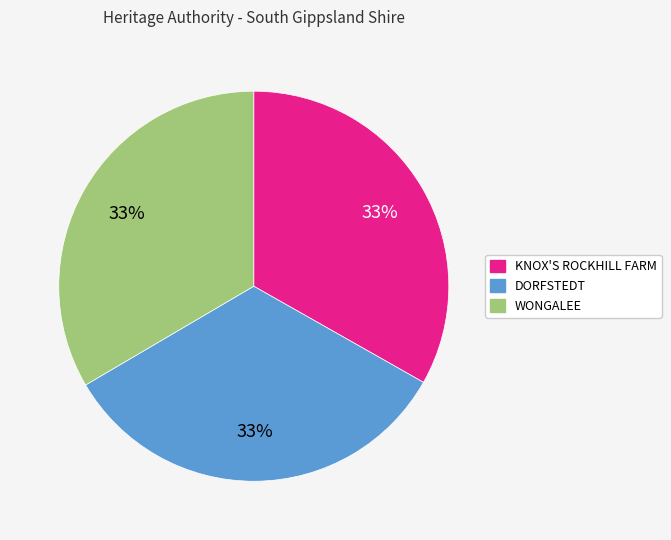

Is there a majority slice in this chart?

No